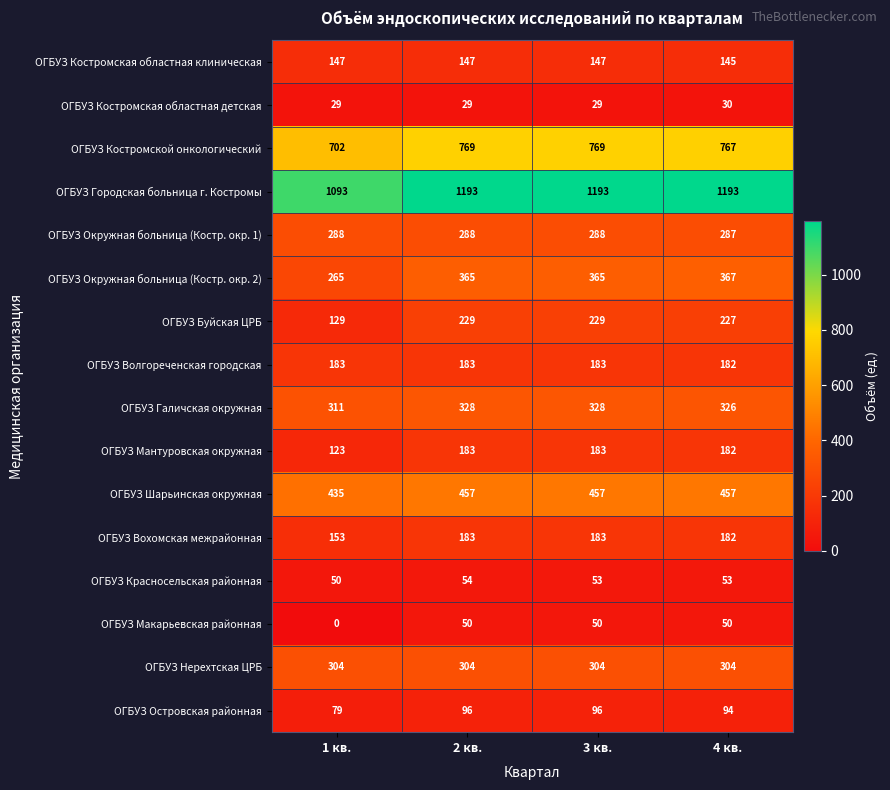

What is the total value across all series at 3 кв.?

4857